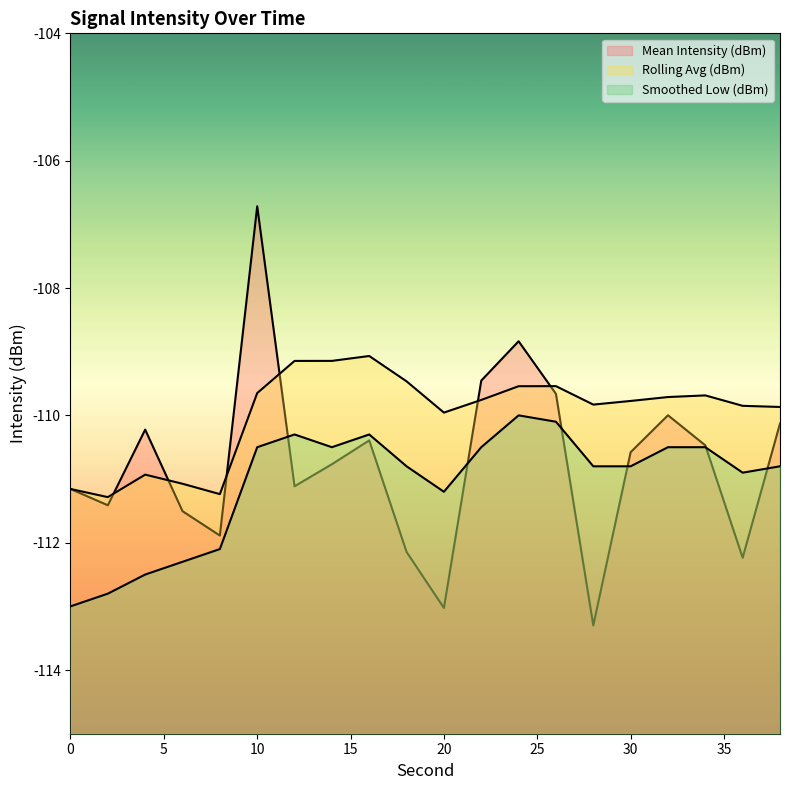

What is the total value across all series at 10?

-326.9